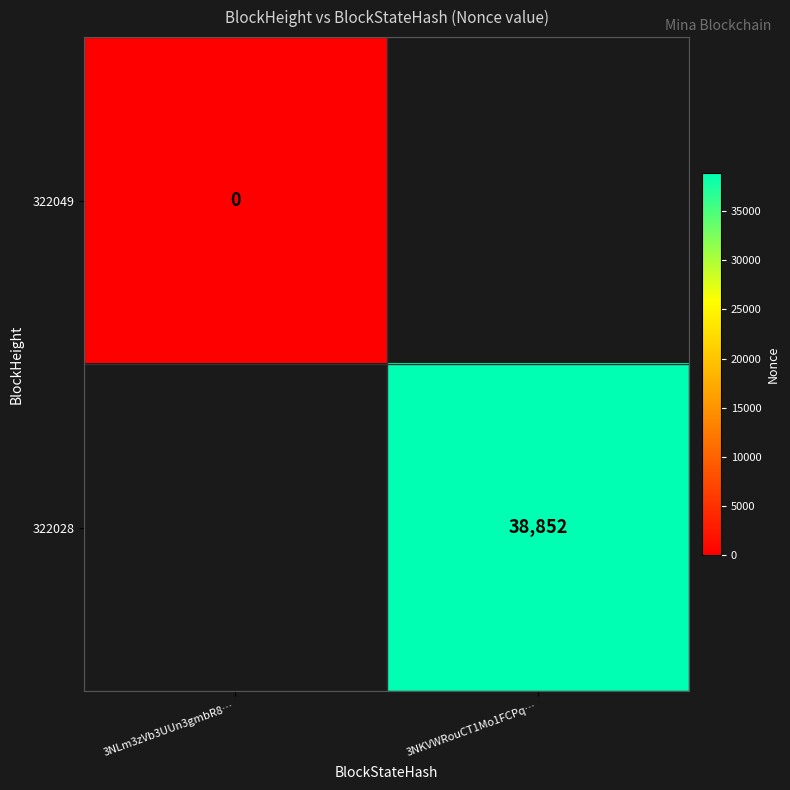

At how many categories does at least one series exceed 1491?

1